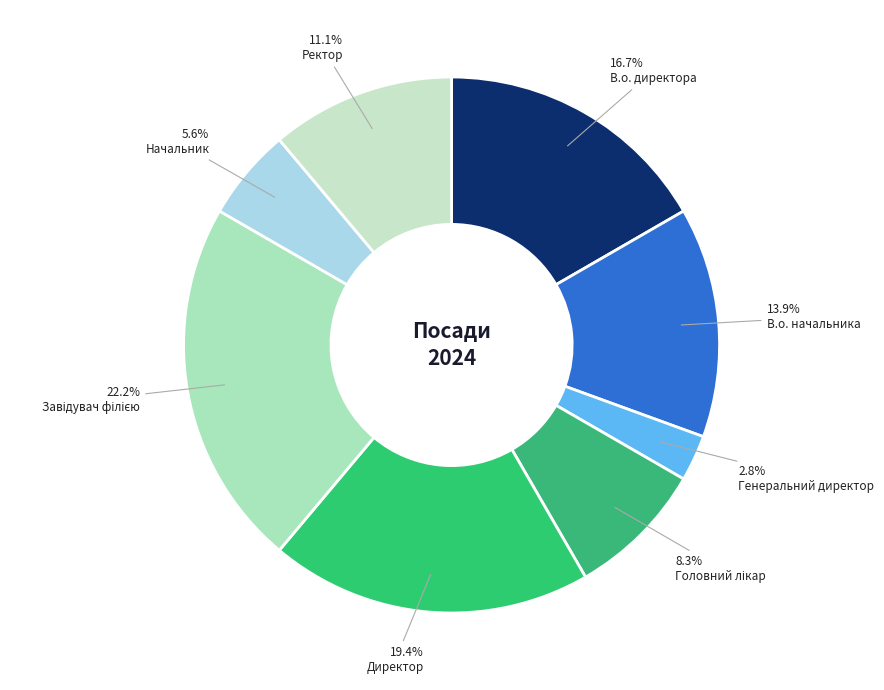

Is there any slice that represents more than half of the pie?

No